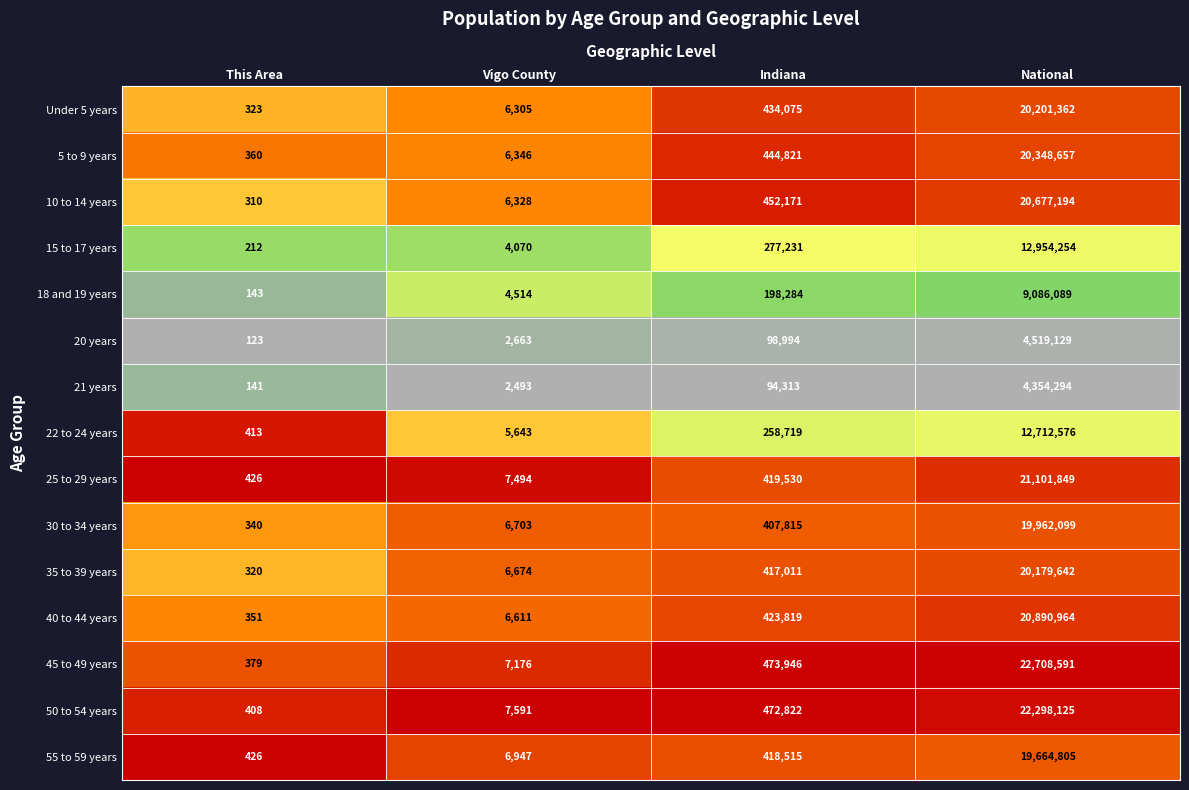

Is it true that 50 to 54 years equals 7591 at Vigo County?

True